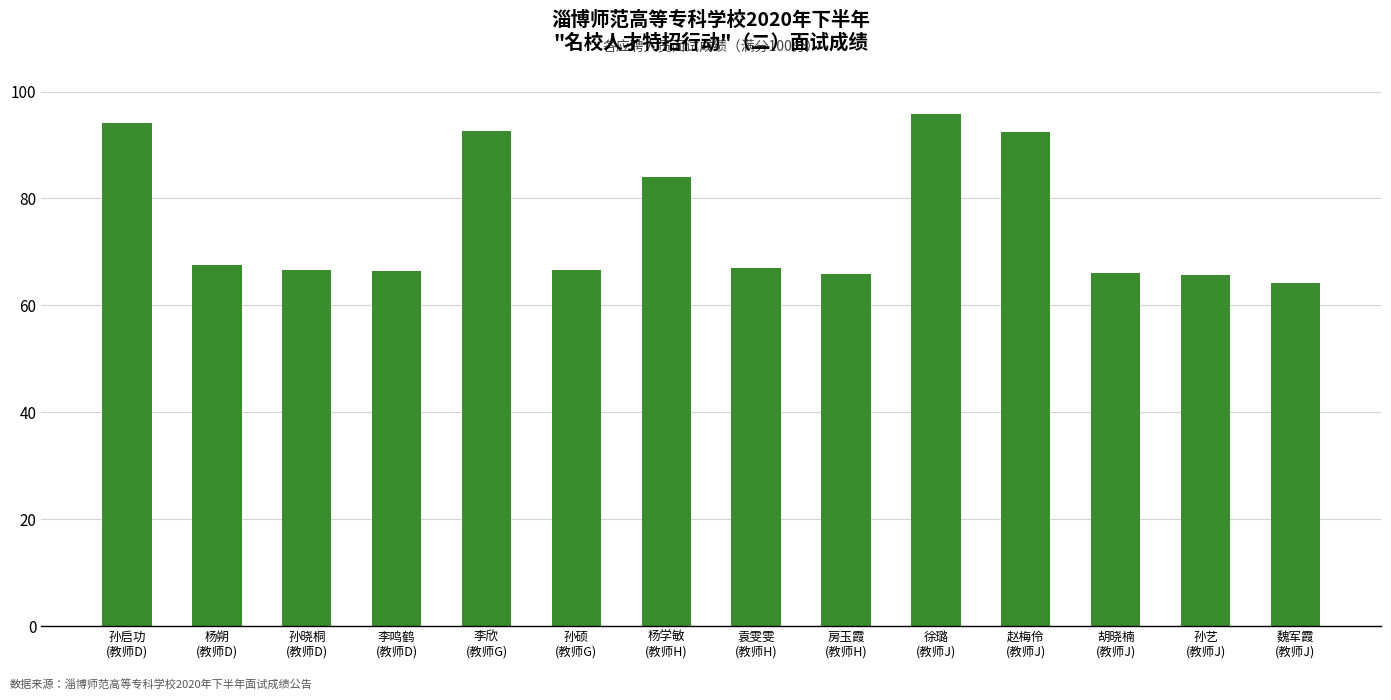

What is the average value?

75.4